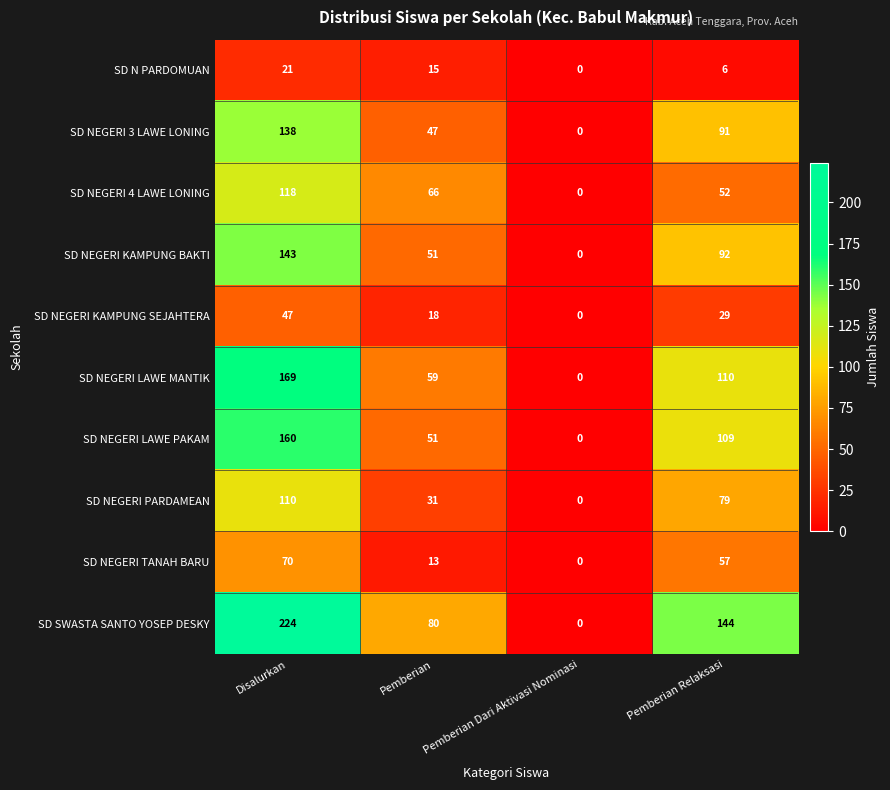

What is the difference between the maximum and minimum values in the SD NEGERI 4 LAWE LONING series?

118